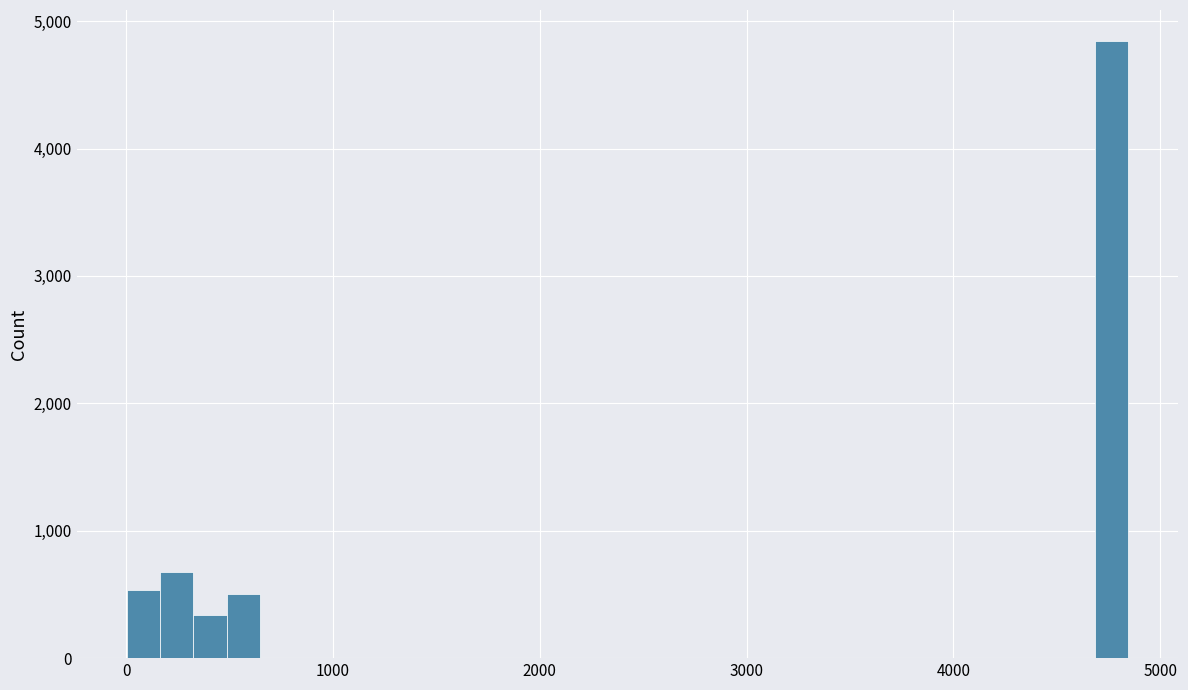

Around what value on the x-axis is the tallest bar? Give the approximate position of its centre, as read against the axis.

4800